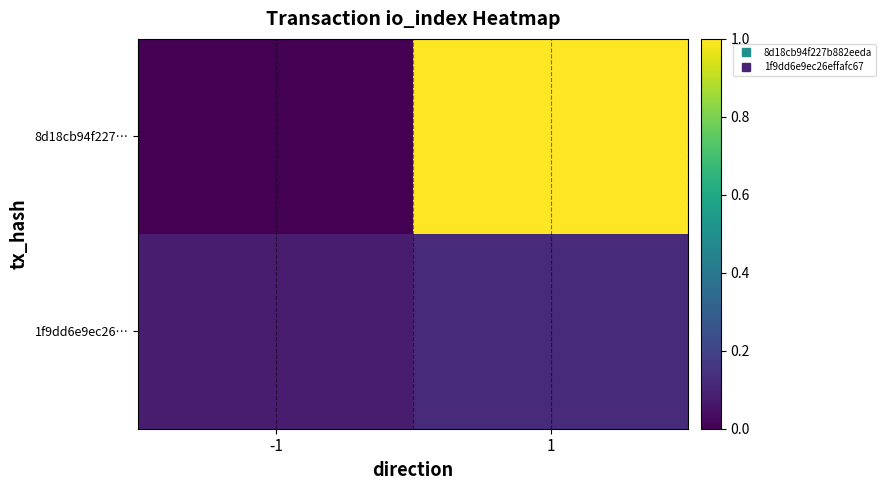

Between -1 and 1, which series saw the biggest shift?

8d18cb94f227…